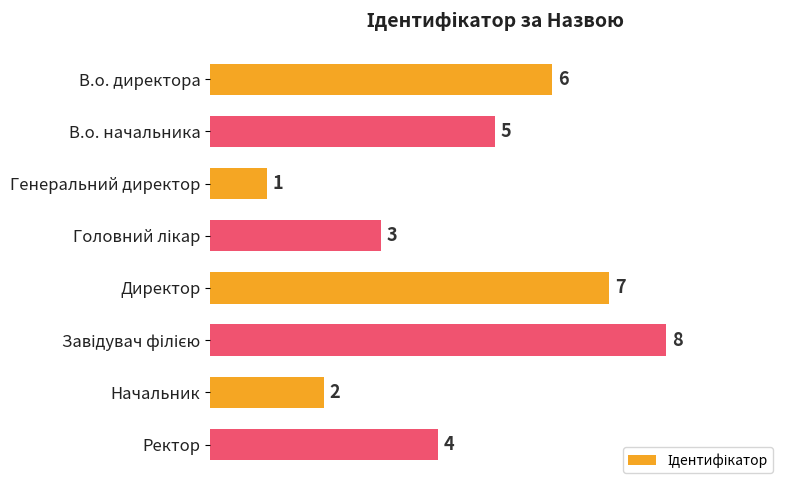

Reading top to bottom, what are all the values shown in this chart?

6	5	1	3	7	8	2	4